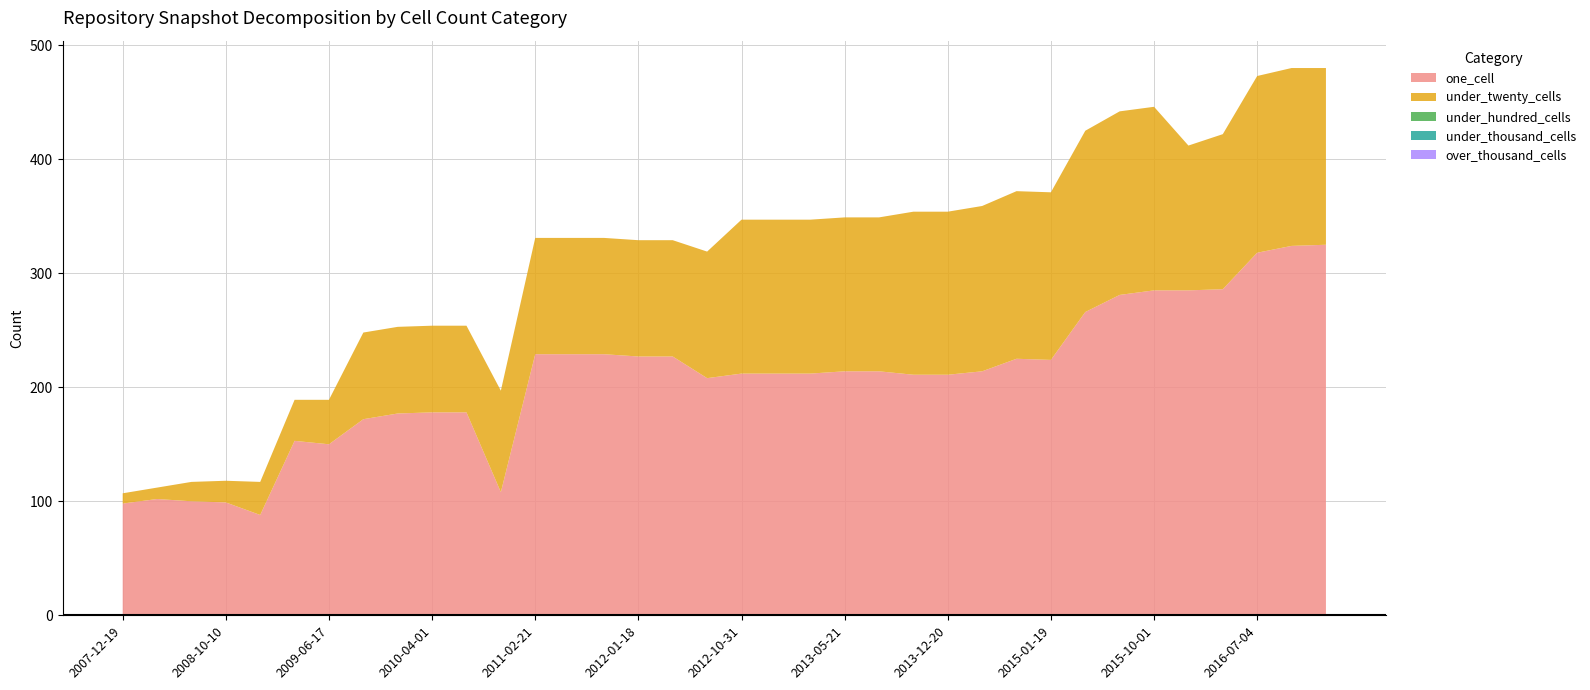

Reading left to right, extract all data points from this chart.

one_cell: 2007-12-19=98	2008-04-01=102	2008-06-27=100	2008-10-10=99	2008-12-17=88	2009-04-06=153	2009-06-17=150	2009-09-25=172	2009-12-16=177	2010-04-01=178	2010-07-26=178	2010-11-17=108	2011-02-21=229	2011-06-10=229	2011-09-05=229	2012-01-18=227	2012-03-26=227	2012-07-13=208	2012-10-31=212	2012-12-11=212	2013-02-20=212	2013-05-21=214	2013-07-09=214	2013-09-10=211	2013-12-20=211	2014-03-28=214	2014-09-08=225	2015-01-19=224	2015-04-09=266	2015-07-03=281	2015-10-01=285	2016-01-04=285	2016-04-05=286	2016-07-04=318	2016-10-07=324	2016-12-27=325
under_twenty_cells: 2007-12-19=9	2008-04-01=10	2008-06-27=17	2008-10-10=19	2008-12-17=29	2009-04-06=36	2009-06-17=39	2009-09-25=76	2009-12-16=76	2010-04-01=76	2010-07-26=76	2010-11-17=89	2011-02-21=102	2011-06-10=102	2011-09-05=102	2012-01-18=102	2012-03-26=102	2012-07-13=111	2012-10-31=135	2012-12-11=135	2013-02-20=135	2013-05-21=135	2013-07-09=135	2013-09-10=143	2013-12-20=143	2014-03-28=145	2014-09-08=147	2015-01-19=147	2015-04-09=159	2015-07-03=161	2015-10-01=161	2016-01-04=127	2016-04-05=136	2016-07-04=155	2016-10-07=156	2016-12-27=155
under_hundred_cells: 2007-12-19=0	2008-04-01=0	2008-06-27=0	2008-10-10=0	2008-12-17=0	2009-04-06=0	2009-06-17=0	2009-09-25=0	2009-12-16=0	2010-04-01=0	2010-07-26=0	2010-11-17=0	2011-02-21=0	2011-06-10=0	2011-09-05=0	2012-01-18=0	2012-03-26=0	2012-07-13=0	2012-10-31=0	2012-12-11=0	2013-02-20=0	2013-05-21=0	2013-07-09=0	2013-09-10=0	2013-12-20=0	2014-03-28=0	2014-09-08=0	2015-01-19=0	2015-04-09=0	2015-07-03=0	2015-10-01=0	2016-01-04=0	2016-04-05=0	2016-07-04=0	2016-10-07=0	2016-12-27=0
under_thousand_cells: 2007-12-19=0	2008-04-01=0	2008-06-27=0	2008-10-10=0	2008-12-17=0	2009-04-06=0	2009-06-17=0	2009-09-25=0	2009-12-16=0	2010-04-01=0	2010-07-26=0	2010-11-17=0	2011-02-21=0	2011-06-10=0	2011-09-05=0	2012-01-18=0	2012-03-26=0	2012-07-13=0	2012-10-31=0	2012-12-11=0	2013-02-20=0	2013-05-21=0	2013-07-09=0	2013-09-10=0	2013-12-20=0	2014-03-28=0	2014-09-08=0	2015-01-19=0	2015-04-09=0	2015-07-03=0	2015-10-01=0	2016-01-04=0	2016-04-05=0	2016-07-04=0	2016-10-07=0	2016-12-27=0
over_thousand_cells: 2007-12-19=0	2008-04-01=0	2008-06-27=0	2008-10-10=0	2008-12-17=0	2009-04-06=0	2009-06-17=0	2009-09-25=0	2009-12-16=0	2010-04-01=0	2010-07-26=0	2010-11-17=0	2011-02-21=0	2011-06-10=0	2011-09-05=0	2012-01-18=0	2012-03-26=0	2012-07-13=0	2012-10-31=0	2012-12-11=0	2013-02-20=0	2013-05-21=0	2013-07-09=0	2013-09-10=0	2013-12-20=0	2014-03-28=0	2014-09-08=0	2015-01-19=0	2015-04-09=0	2015-07-03=0	2015-10-01=0	2016-01-04=0	2016-04-05=0	2016-07-04=0	2016-10-07=0	2016-12-27=0